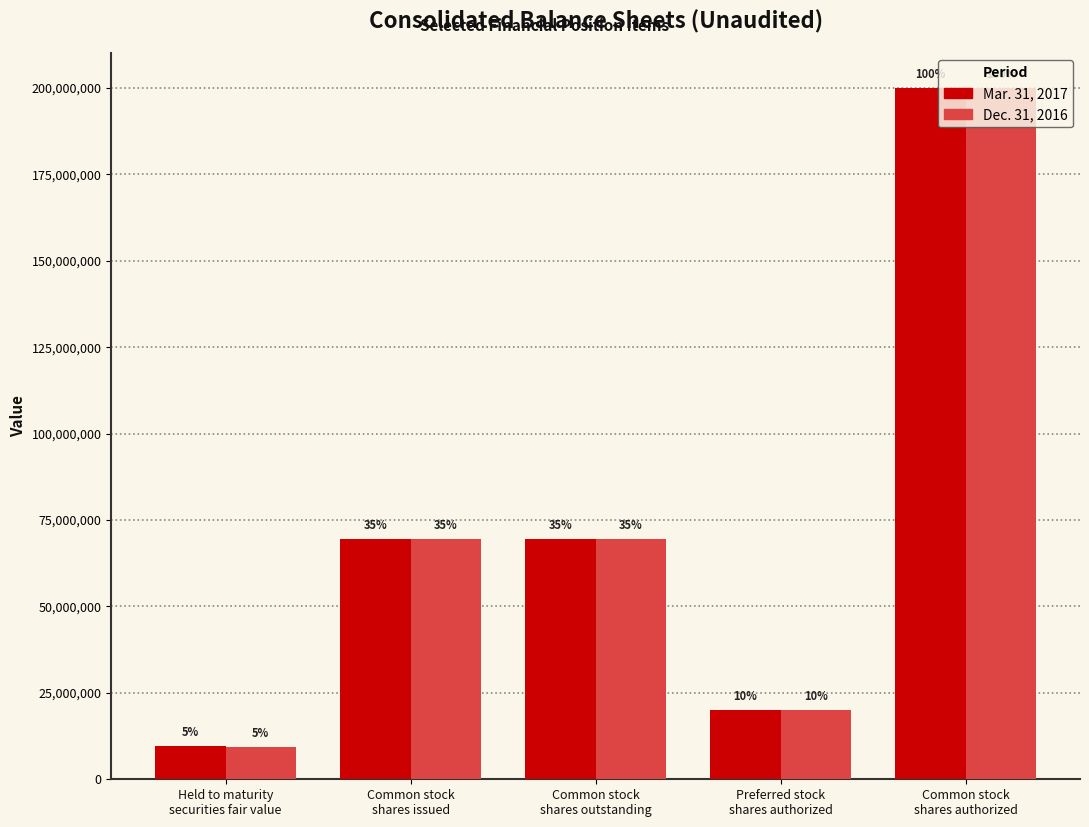

Rank the series by their maximum value, from lowest to highest.

Mar. 31, 2017, Dec. 31, 2016